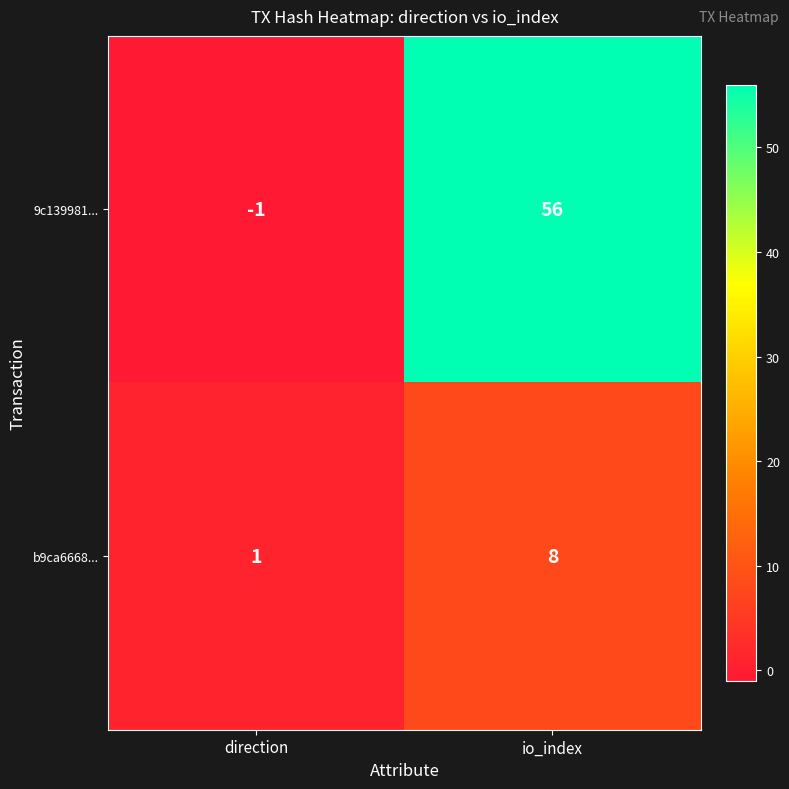

Which series has the largest range (max minus min)?

9c139981...